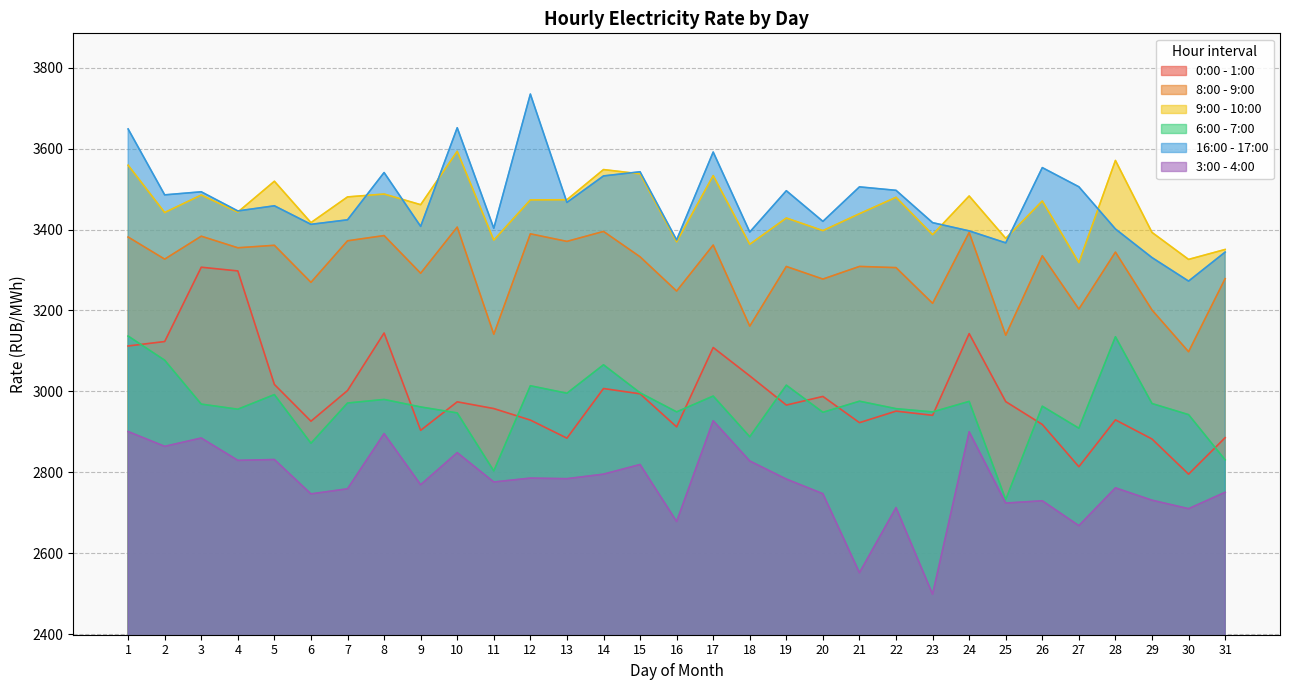

Where does the 8:00 - 9:00 series first go above 3326?

1